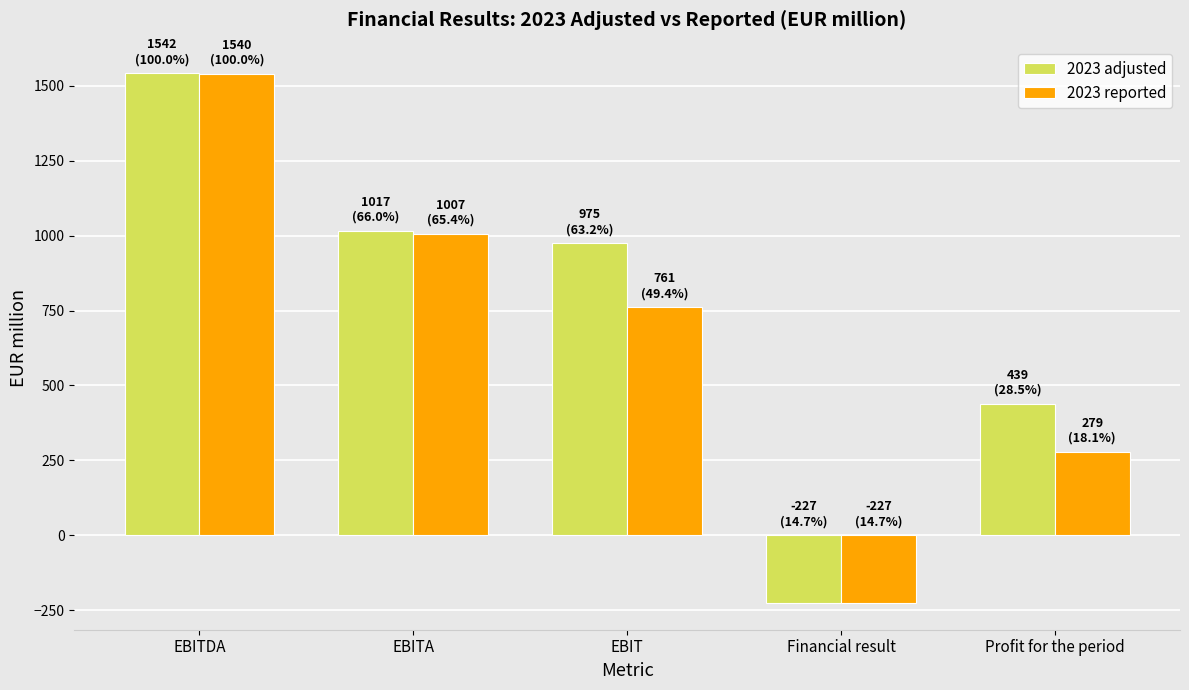

Rank the categories by 2023 reported value from highest to lowest.

EBITDA, EBITA, EBIT, Profit for the period, Financial result